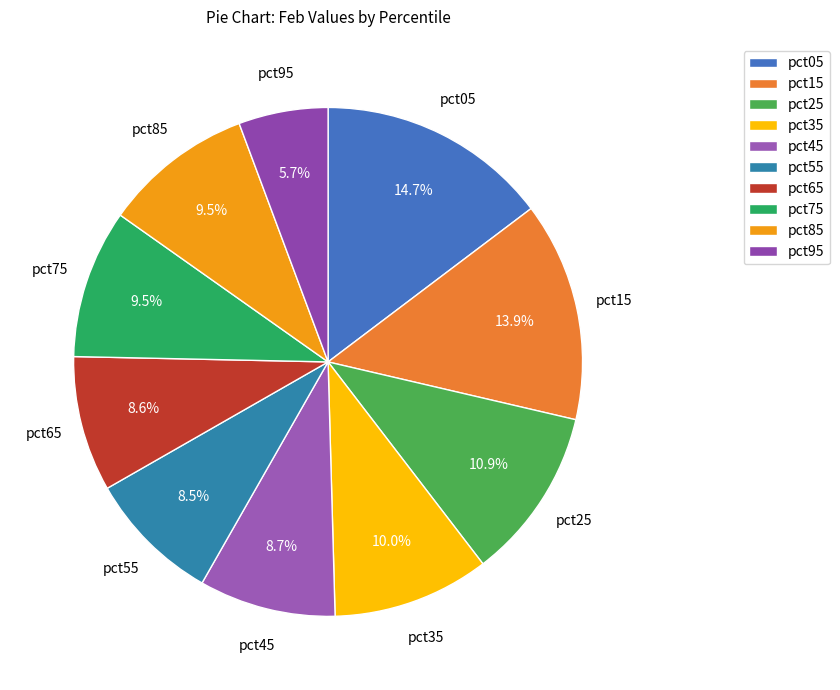

The pct55 slice represents 20% of the pie. True or false?

False